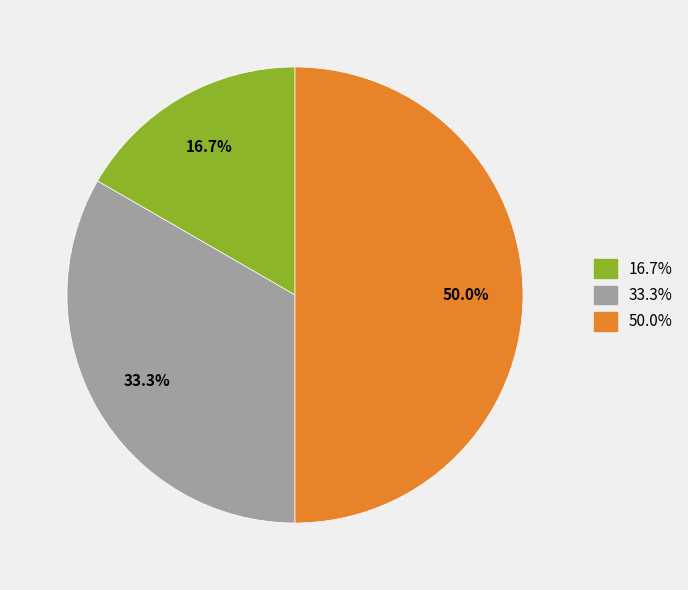

Count the number of slices in the pie.

3